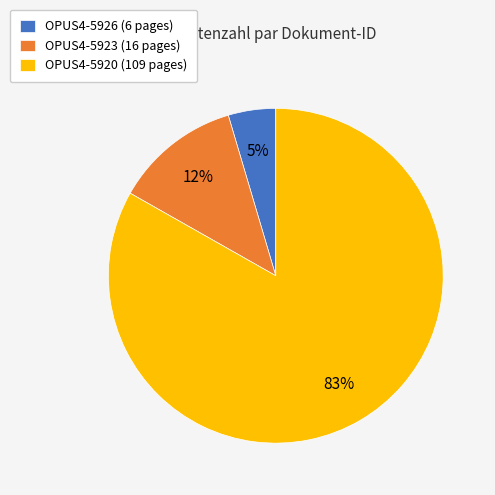

Which category accounts for the majority?

OPUS4-5920